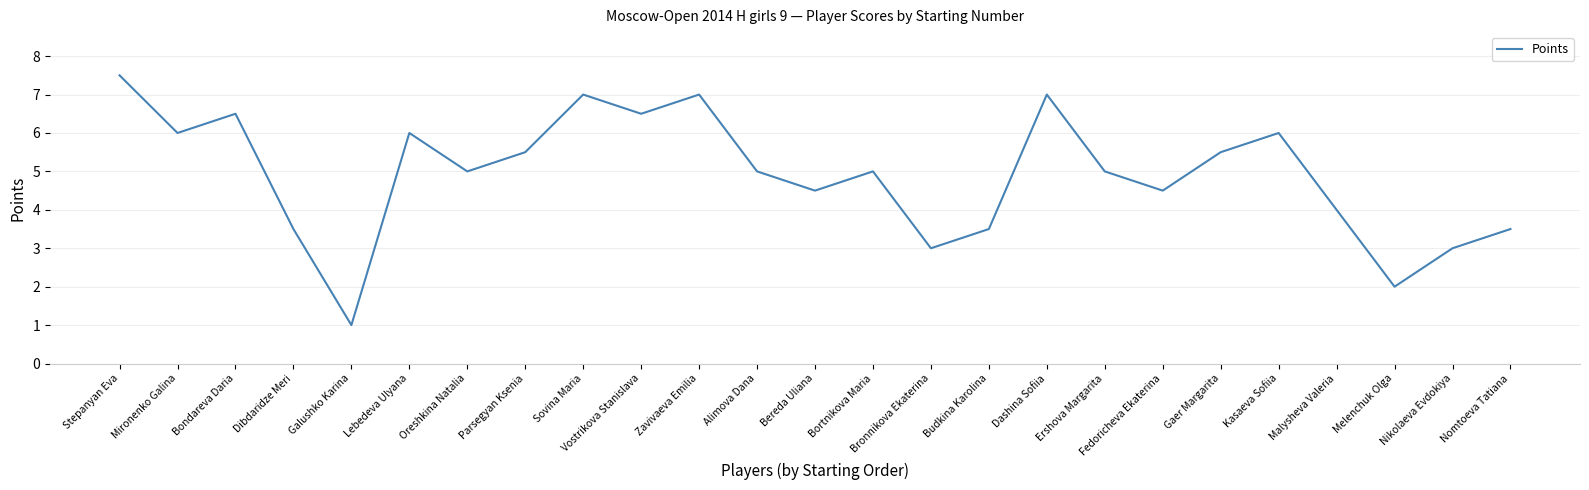

Which has a higher value, Sovina Maria or Vostrikova Stanislava?

Sovina Maria